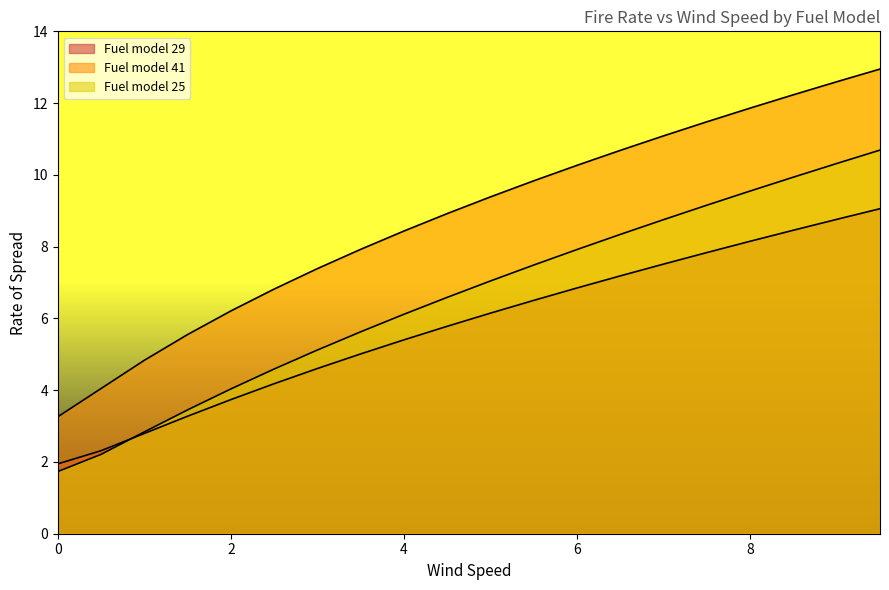

Reading left to right, transcribe all the data shown in this chart.

Fuel model 29: 1.9	2.3	2.8	3.3	3.7	4.2	4.6	5.0	5.4	5.8	6.1	6.5	6.8	7.2	7.5	7.8	8.2	8.5	8.8	9.1
Fuel model 41: 3.3	4.0	4.8	5.6	6.2	6.8	7.4	7.9	8.4	8.9	9.4	9.8	10.3	10.7	11.1	11.5	11.9	12.2	12.6	12.9
Fuel model 25: 1.7	2.2	2.8	3.5	4.0	4.6	5.1	5.6	6.1	6.6	7.0	7.5	7.9	8.3	8.8	9.2	9.6	9.9	10.3	10.7